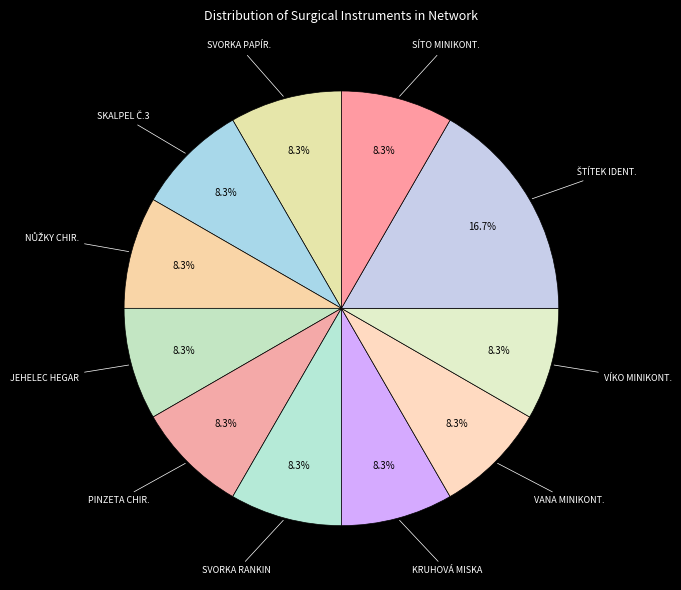

How many segments does this pie chart have?

11